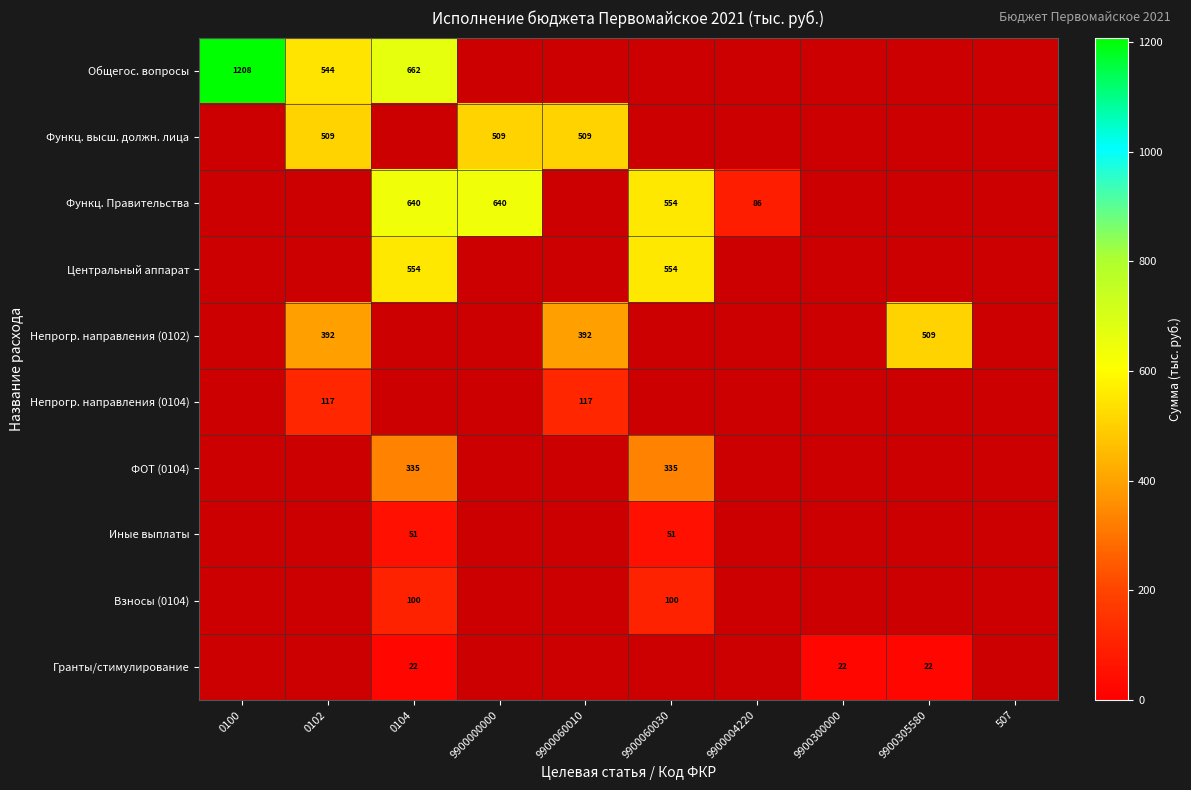

What is the difference between the maximum and minimum values in the Общегос. вопросы series?

664.1